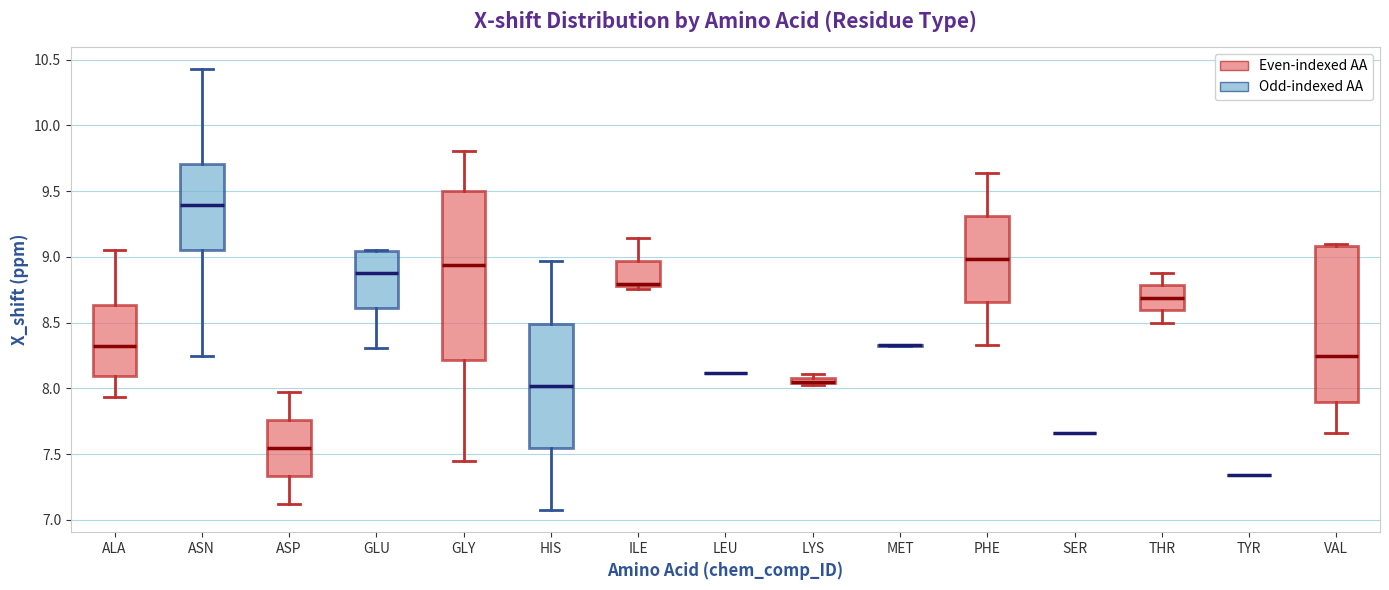

Where is the lower edge of the box for LYS on the y-axis? The values are not printed on the chart, so give them approximately, as read against the axis.

8.05